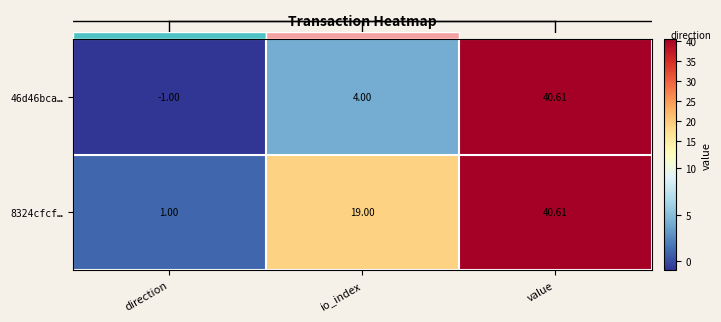

Reading left to right, list all the values displayed in this chart.

46d46bca…: direction=-1.0	io_index=4.0	value=40.6
8324cfcf…: direction=1.0	io_index=19.0	value=40.6